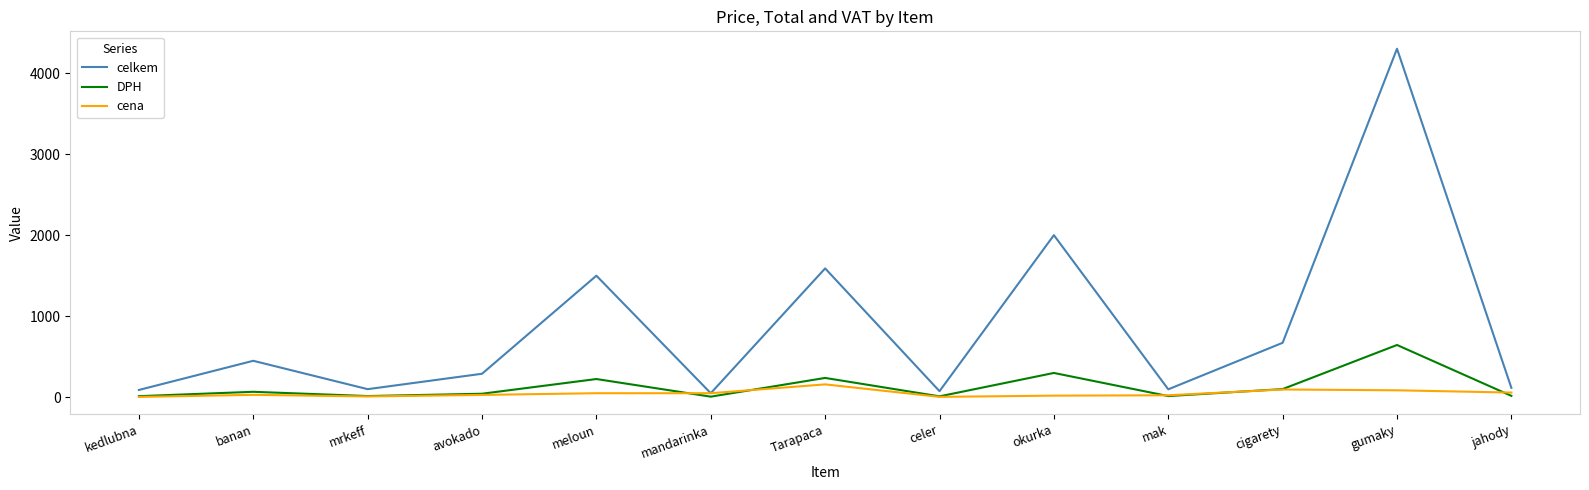

What is the lowest value of the cena series?

4.5